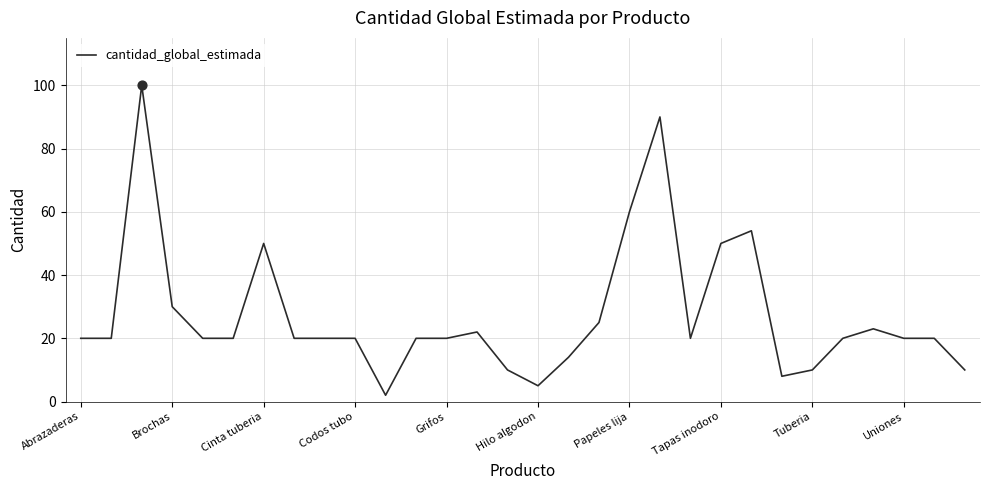

What is the greatest value displayed?

100